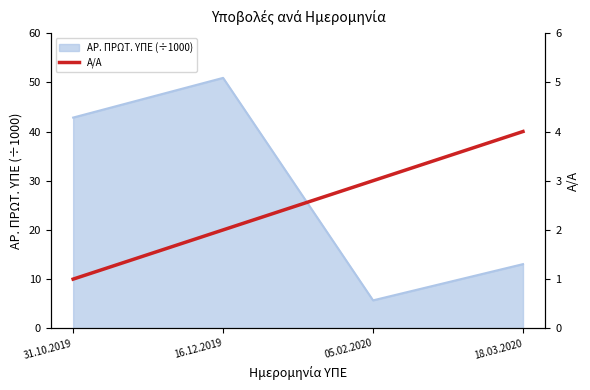

List the labels in order of value, largest first.

18.03.2020, 05.02.2020, 16.12.2019, 31.10.2019